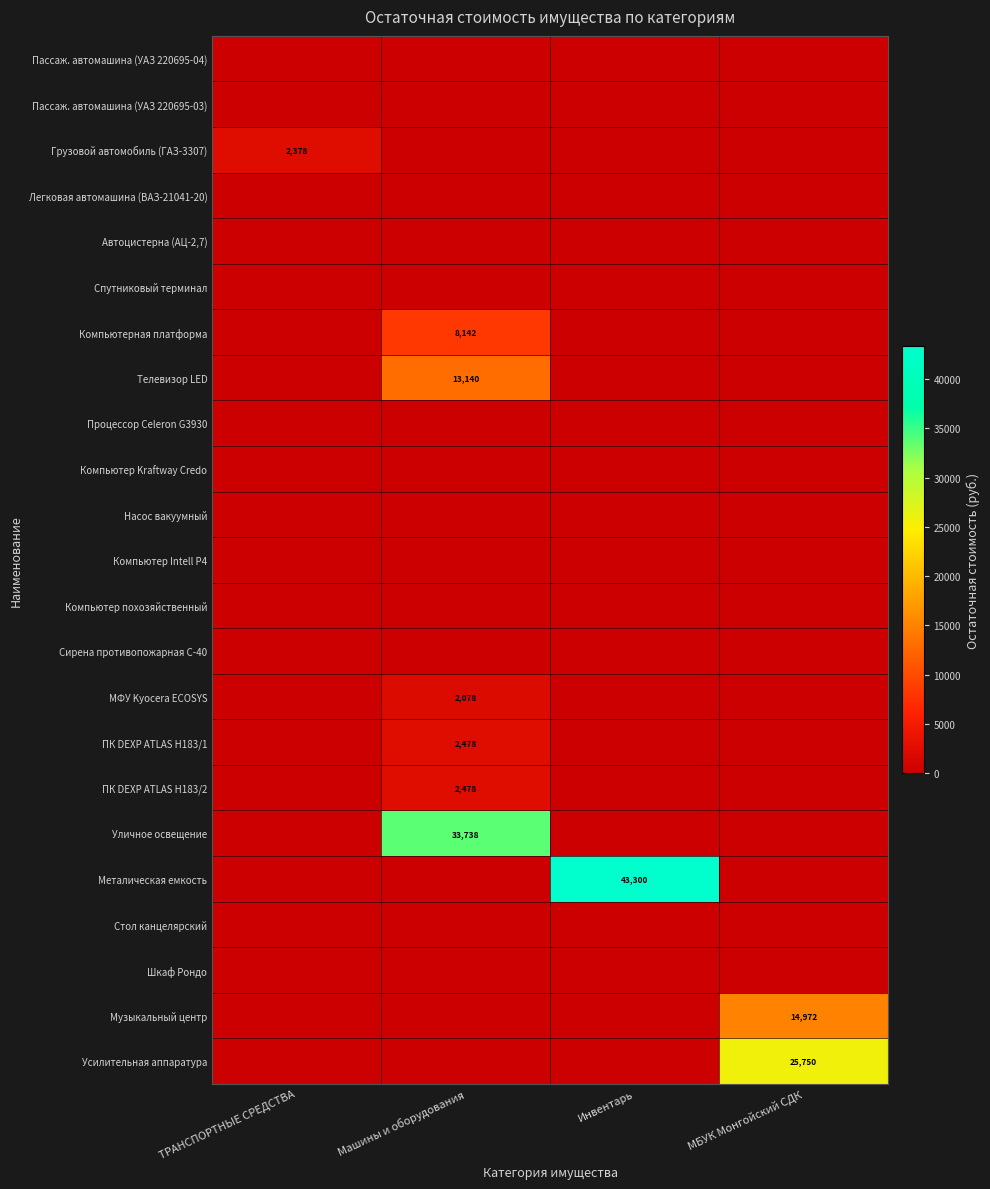

True or false: Музыкальный центр has a value of 14972 at МБУК Монгойский СДК.

True